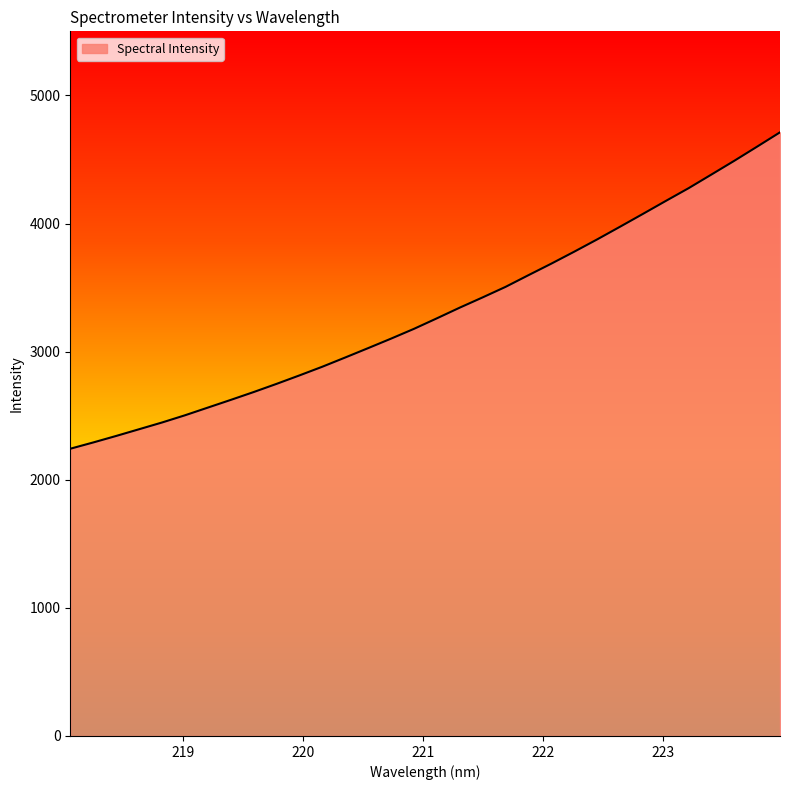

Reading left to right, extract all data points from this chart.

2242.1	2290.9	2341.7	2394.1	2446.6	2502.8	2562.9	2623.0	2684.3	2748.2	2814.3	2882.2	2954.2	3027.3	3101.3	3177.6	3259.7	3343.2	3423.2	3505.2	3596.4	3686.5	3779.7	3875.3	3974.3	4074.4	4175.5	4275.4	4382.1	4489.4	4600.1	4711.8